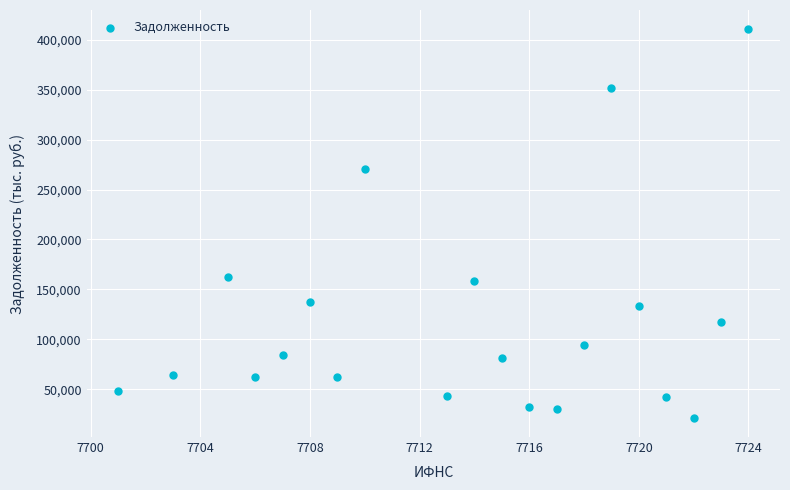

What is the range of X values (max minus min)?

23